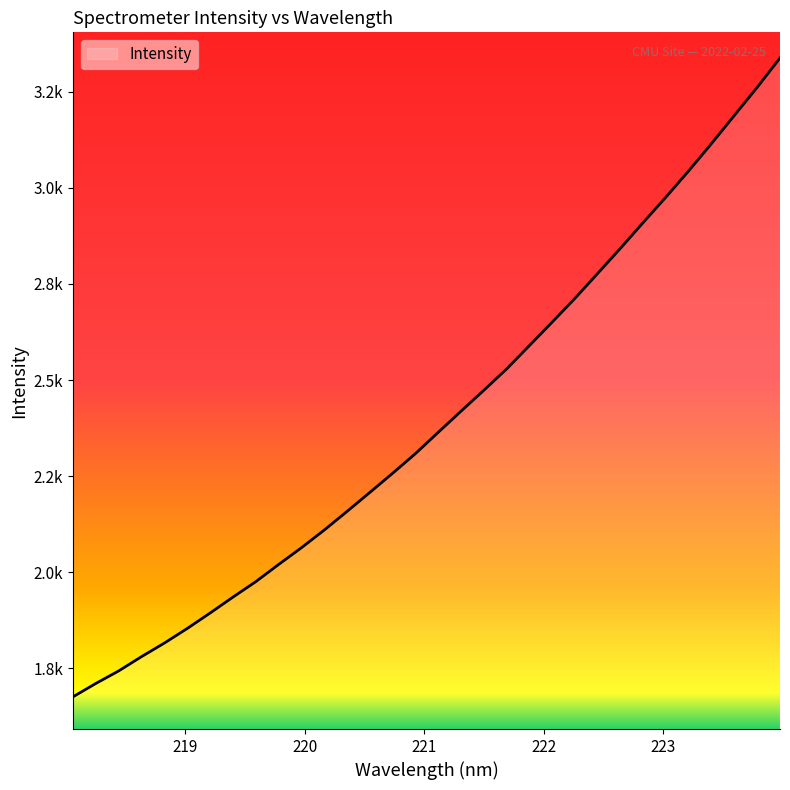

List the labels in order of value, largest first.

223.9802, 223.7895, 223.5987, 223.408, 223.2172, 223.0264, 222.8355, 222.6447, 222.4538, 222.263, 222.0721, 221.8812, 221.6902, 221.4993, 221.3083, 221.1174, 220.9264, 220.7354, 220.5444, 220.3533, 220.1623, 219.9712, 219.7801, 219.589, 219.3979, 219.2067, 219.0156, 218.8244, 218.6332, 218.442, 218.2508, 218.0596